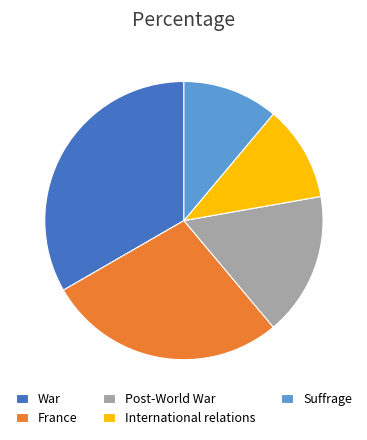

Between Post-World War and War, which is larger?

War